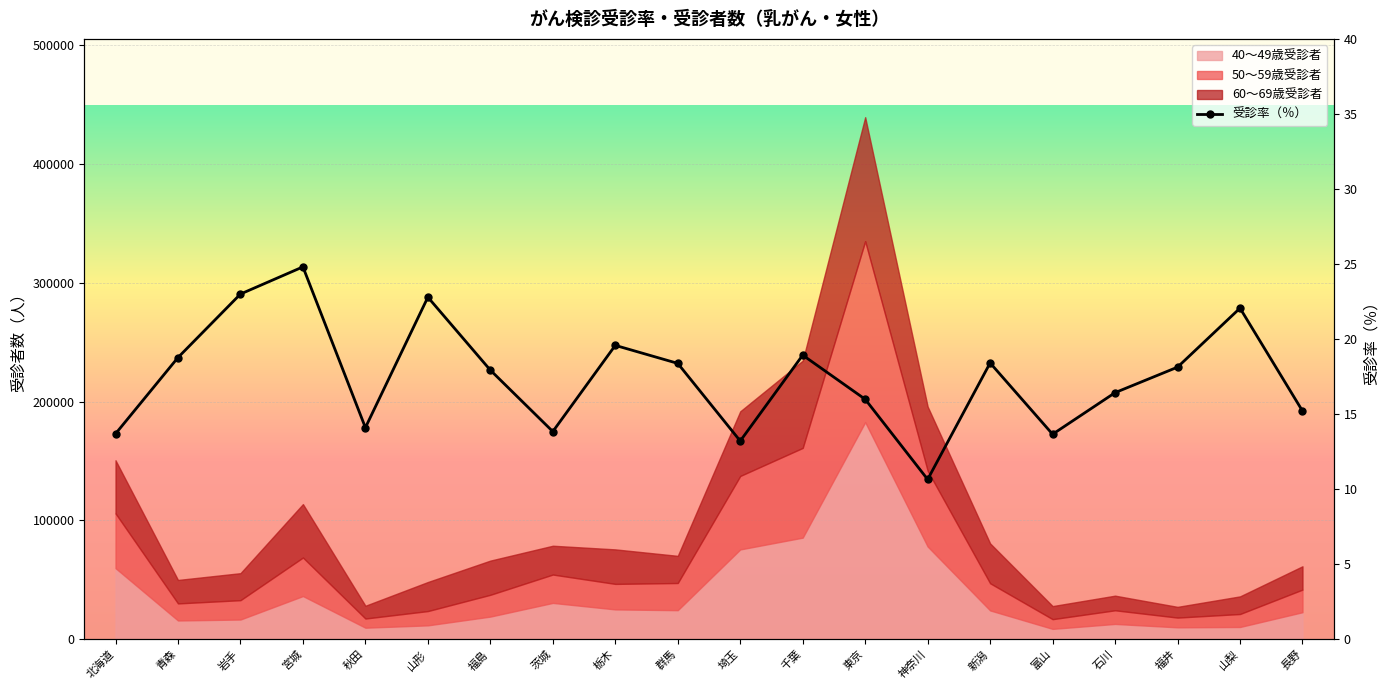

True or false: the data shows 12.2 at 福島.

False